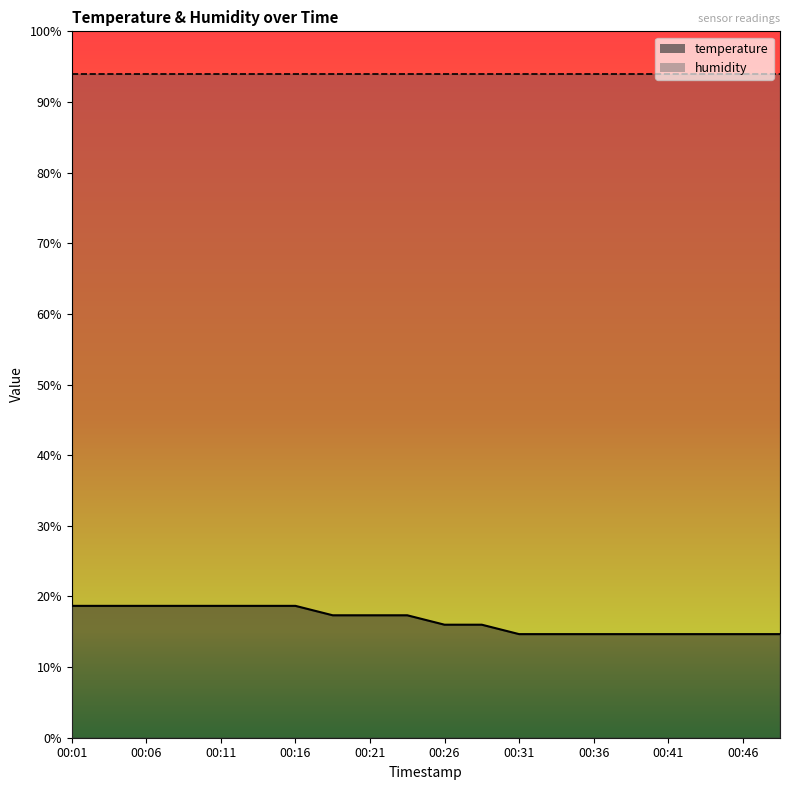

What is the value of the 6th point from the left?

18.7